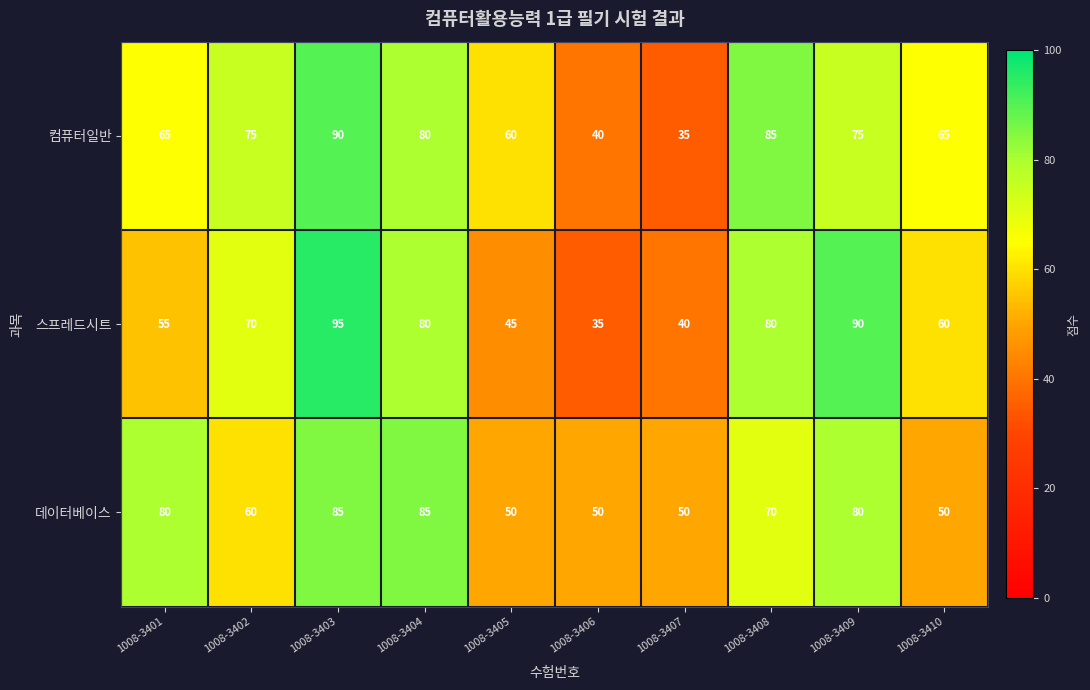

Is it true that 데이터베이스 equals 82 at 1008-3406?

False